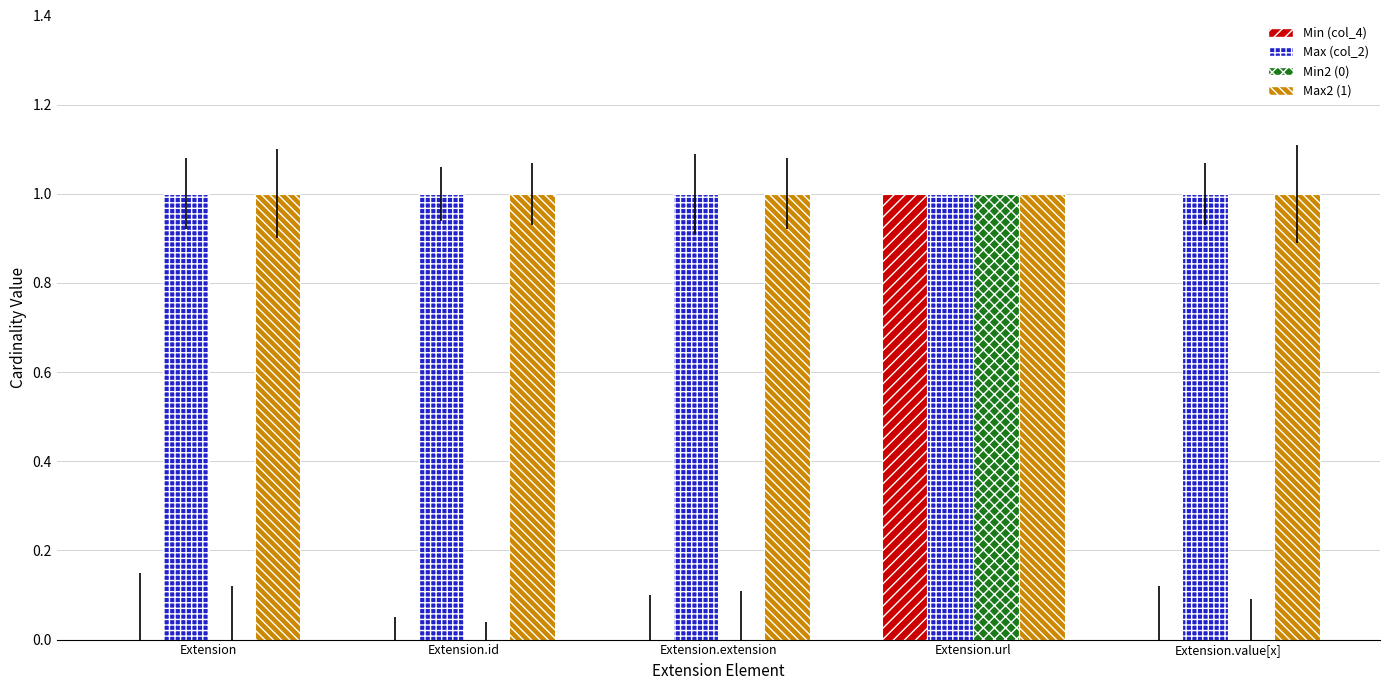

The value of Min (col_4) at Extension.id is 0. True or false?

True